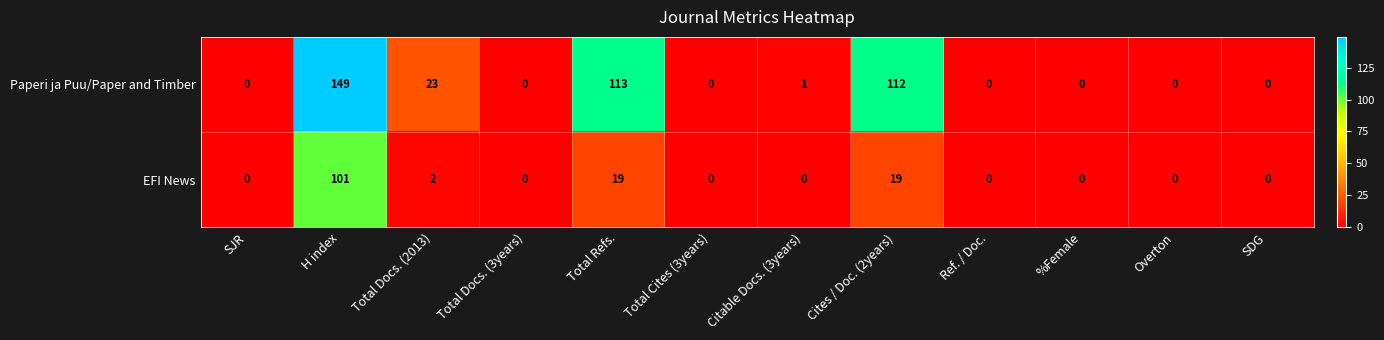

Reading left to right, extract all data points from this chart.

Paperi ja Puu/Paper and Timber: SJR=0	H index=149	Total Docs. (2013)=23	Total Docs. (3years)=0	Total Refs.=113	Total Cites (3years)=0	Citable Docs. (3years)=1	Cites / Doc. (2years)=112	Ref. / Doc.=0	%Female=0	Overton=0	SDG=0
EFI News: SJR=0	H index=101	Total Docs. (2013)=2	Total Docs. (3years)=0	Total Refs.=19	Total Cites (3years)=0	Citable Docs. (3years)=0	Cites / Doc. (2years)=19	Ref. / Doc.=0	%Female=0	Overton=0	SDG=0